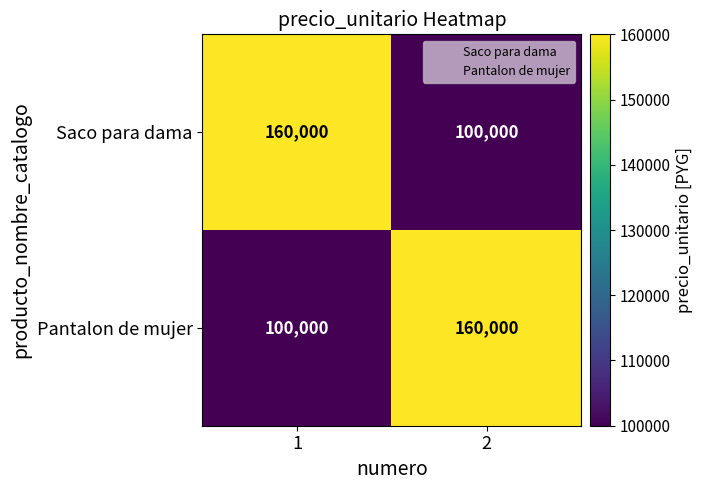

Reading left to right, transcribe all the data shown in this chart.

Saco para dama: 1=160000	2=100000
Pantalon de mujer: 1=100000	2=160000